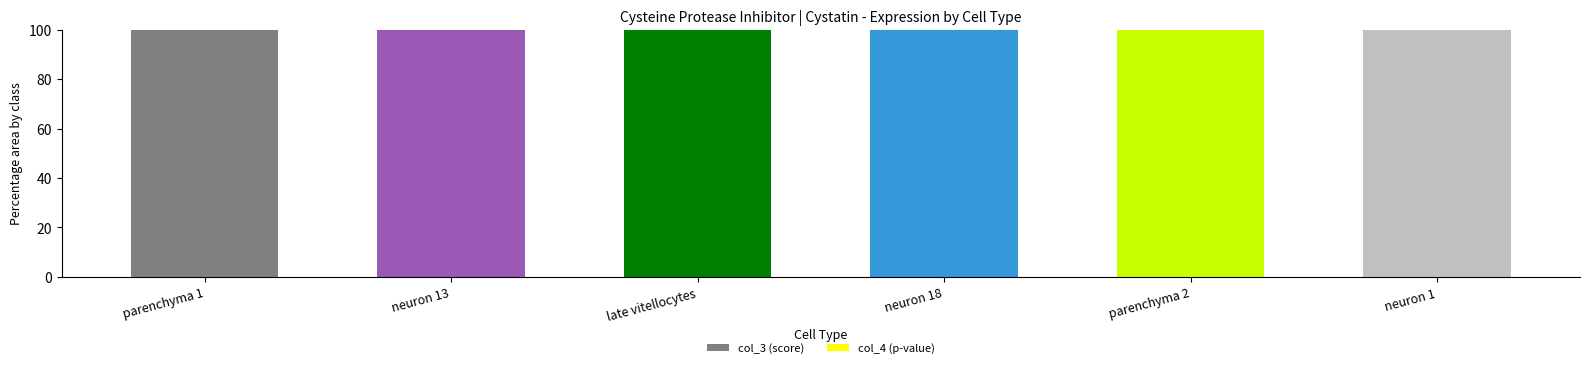

What is the average value of the col_3 (score) series?

100.0